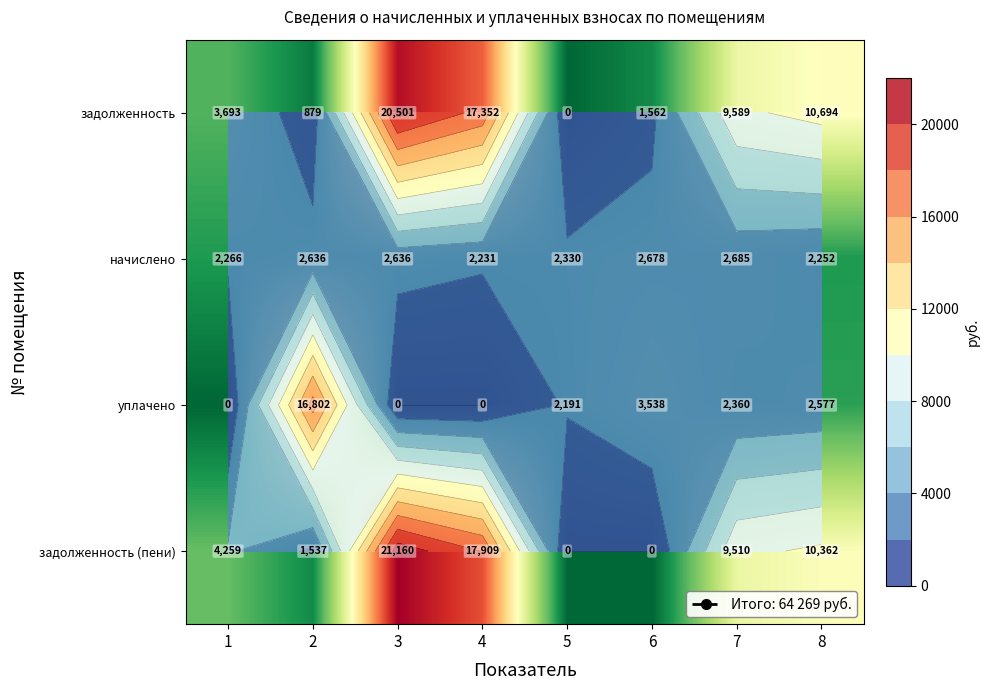

Rank the series by their maximum value, from lowest to highest.

начислено, уплачено, задолженность, задолженность (пени)